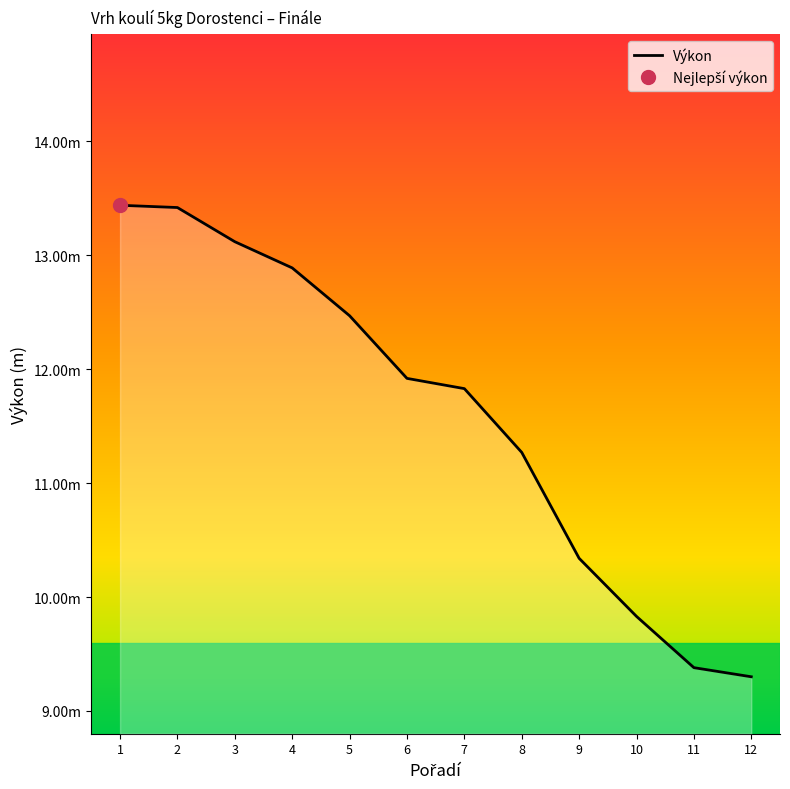

Does the chart display data point markers on the line(s)?

No